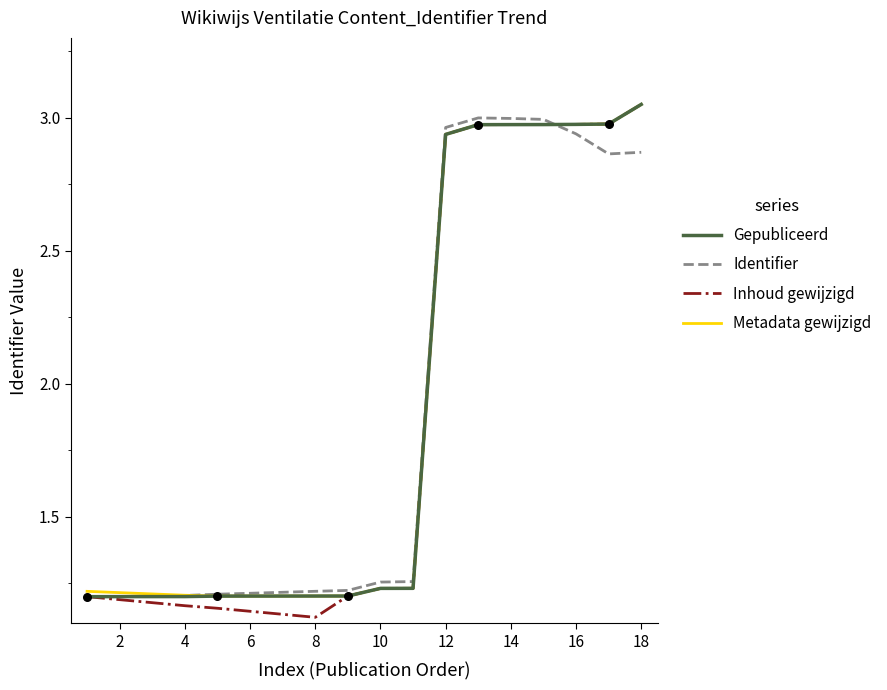

At which category is the sum across all series the highest?

18